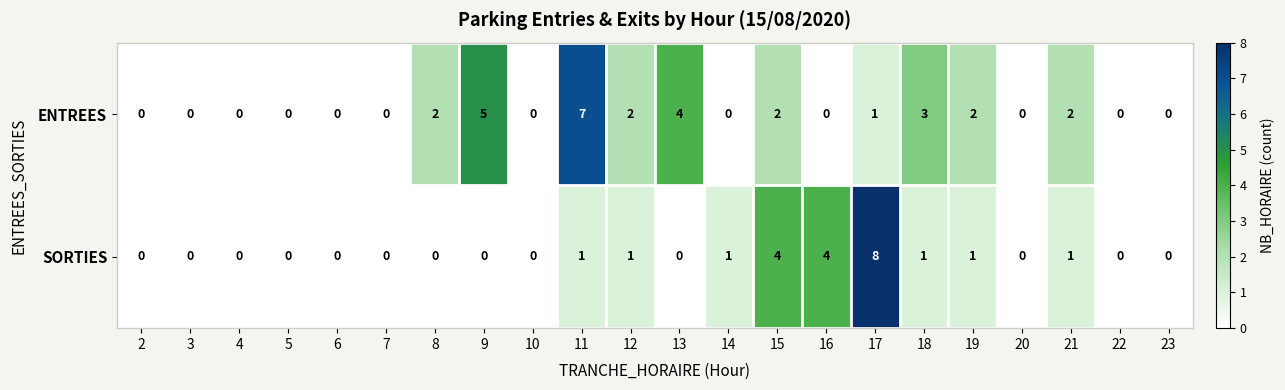

At which label is ENTREES closest to 3?

18